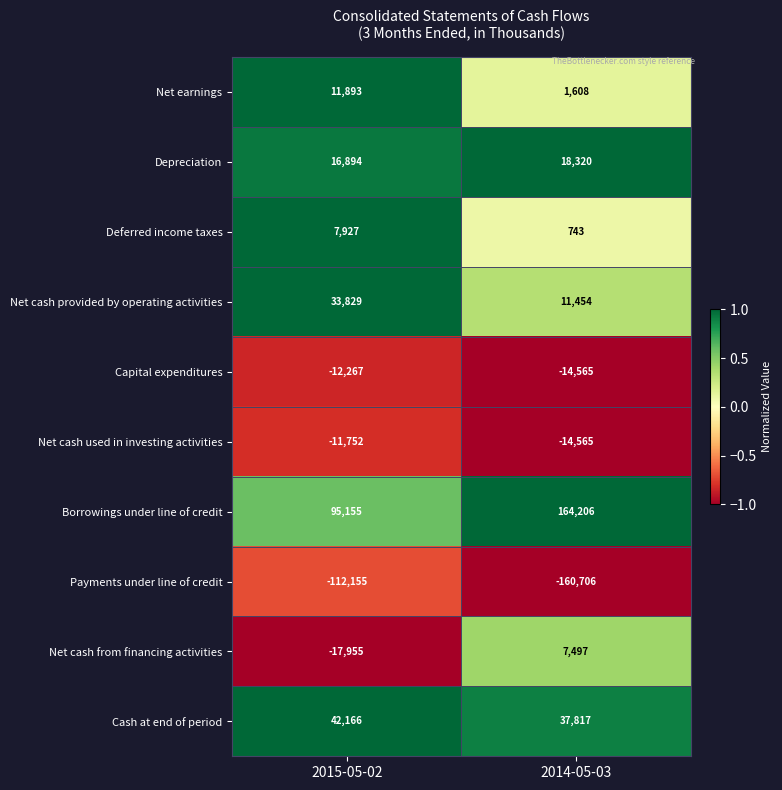

Which category has the lowest value across all series?

2014-05-03